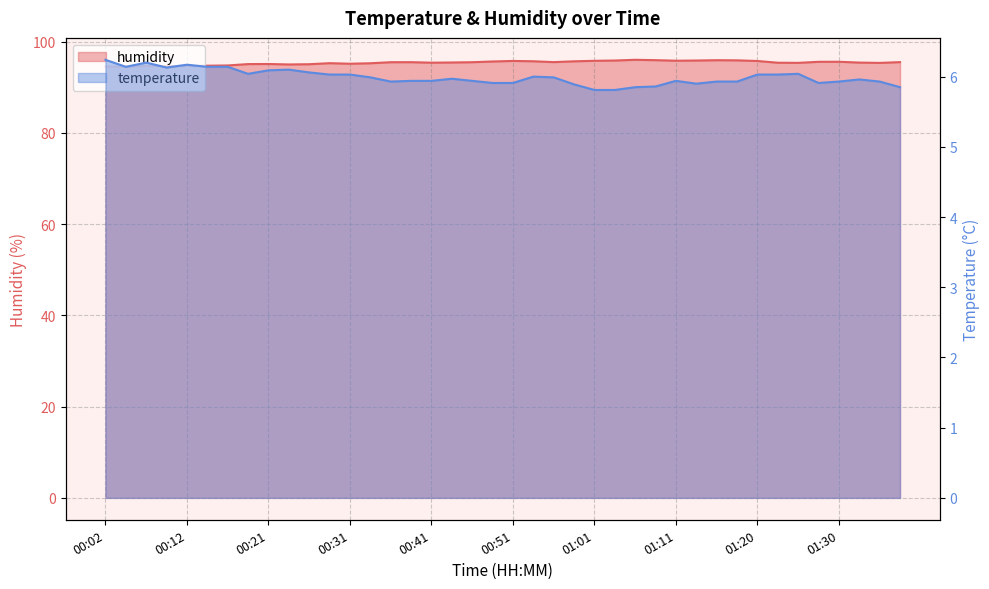

What is the label of the 17th point from the left?

00:41